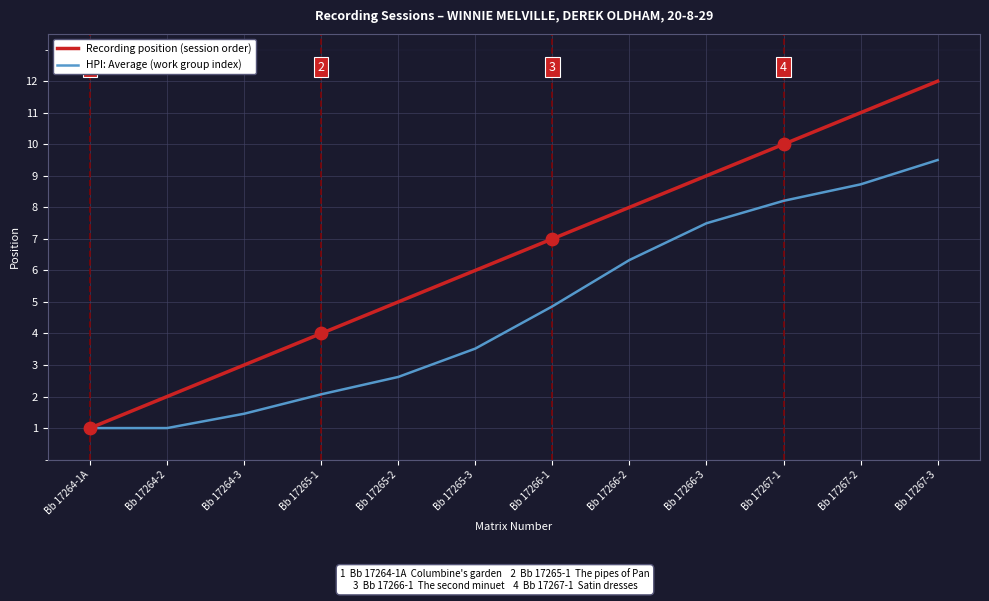

What is the difference between the highest and lowest values at Bb 17264-3?

1.5